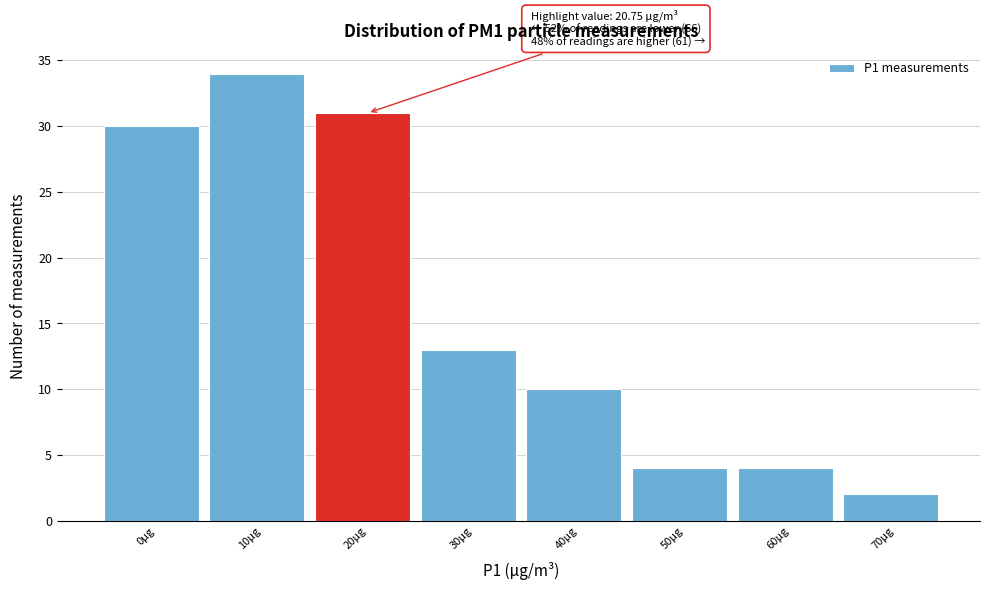

Reading left to right, what are all the values shown in this chart?

0μg=30	10μg=34	20μg=31	30μg=13	40μg=10	50μg=4	60μg=4	70μg=2